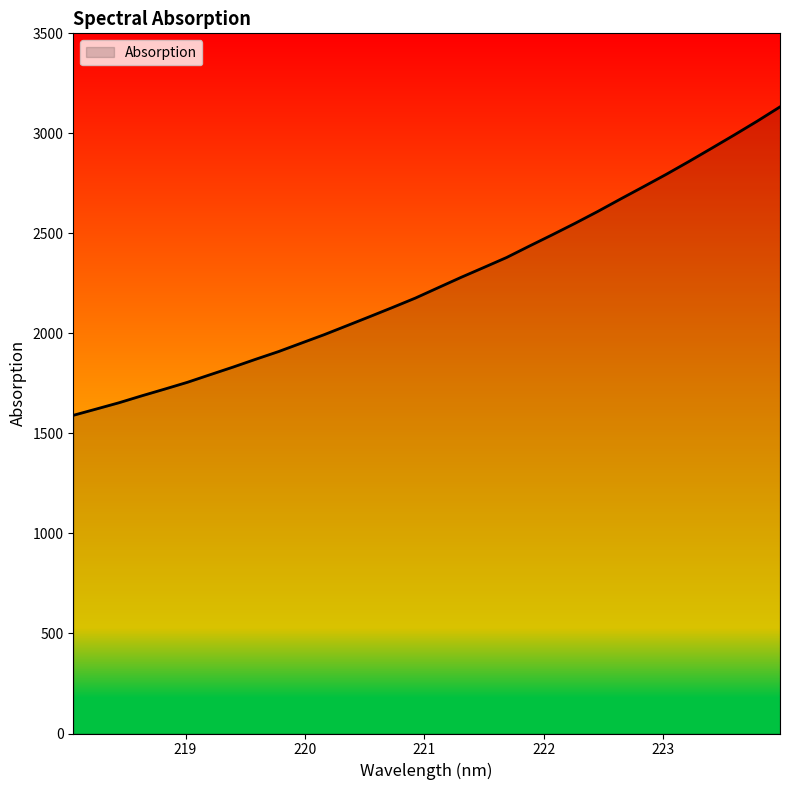

What is the difference between the maximum and minimum values?

1541.9